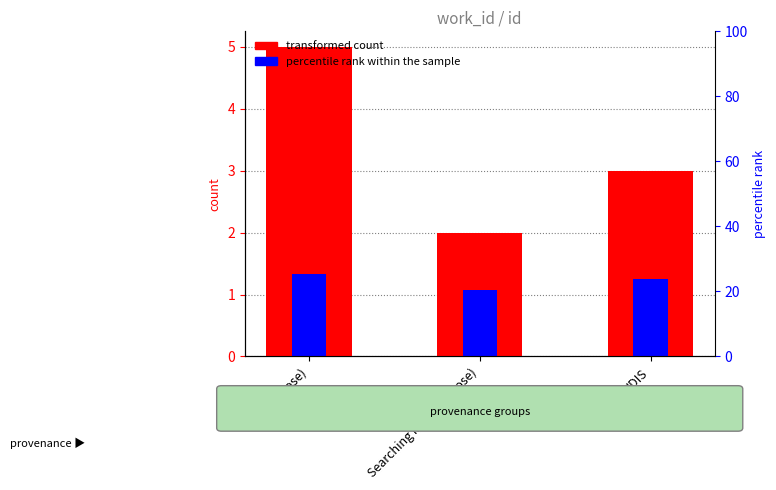

Rank the categories by percentile rank within the sample value from highest to lowest.

HDIS (Prose), HDIS, Searching in HDIS (Prose)